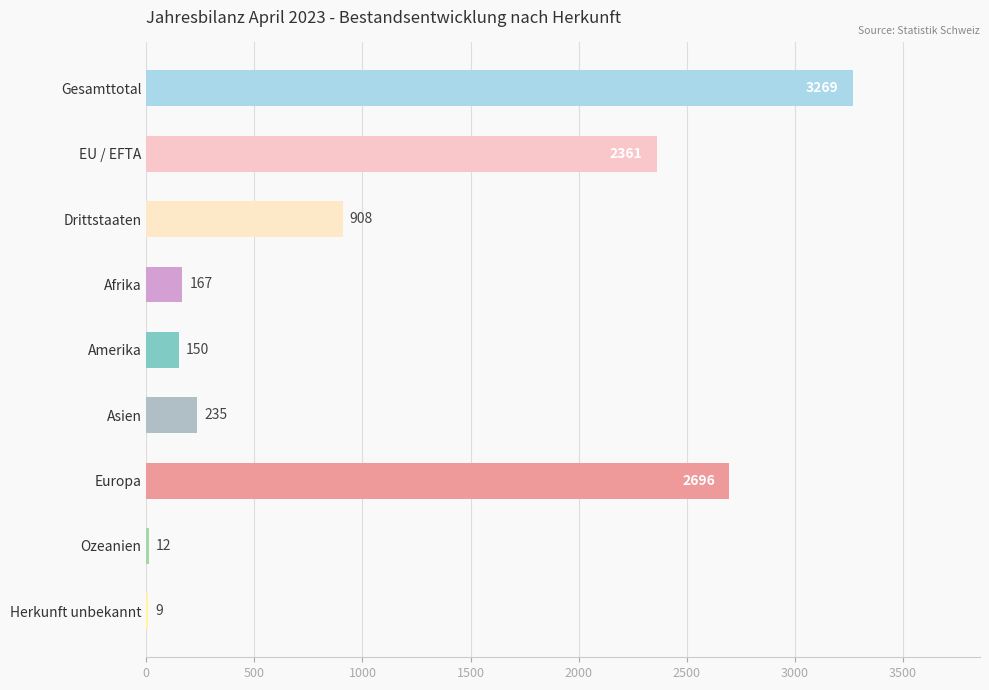

What is the greatest value displayed?

3269